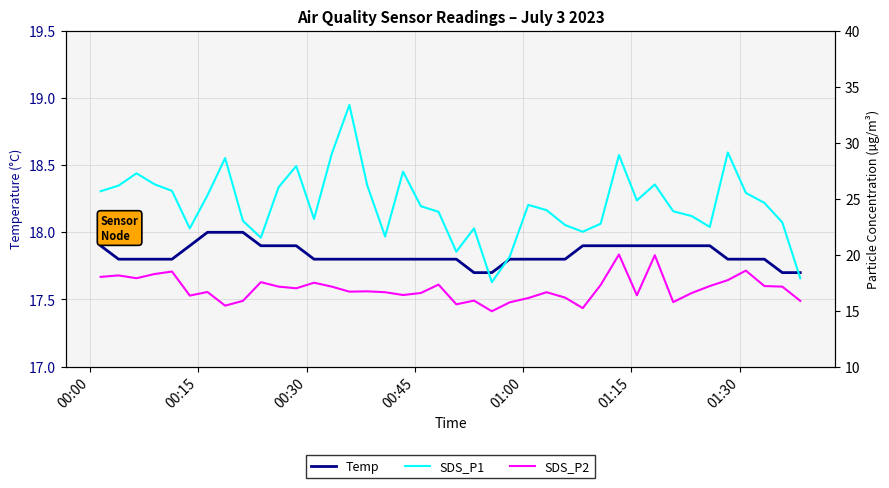

What is the average value of the SDS_P2 series?

17.0